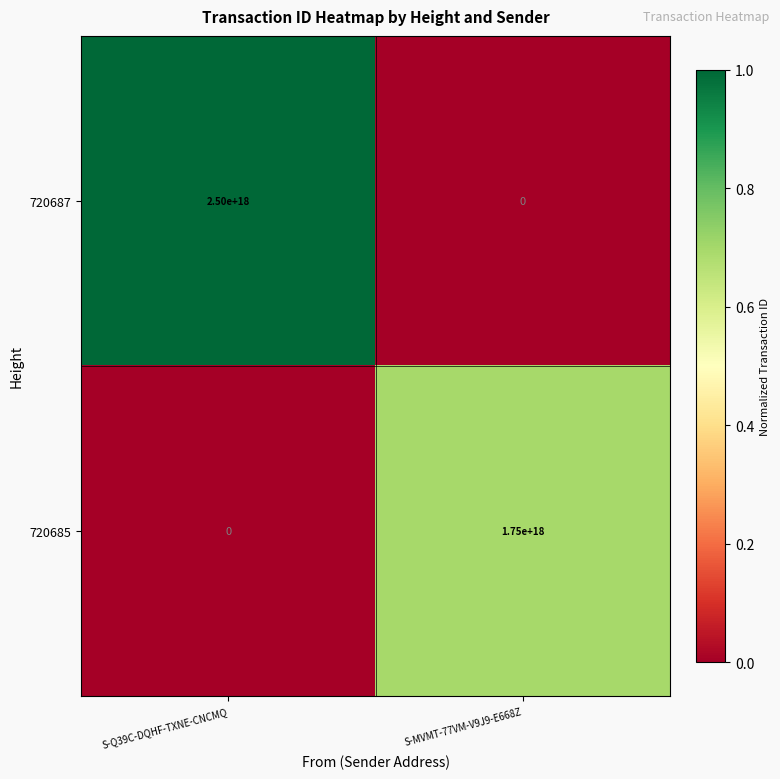

Which series has the largest total across all categories?

720687